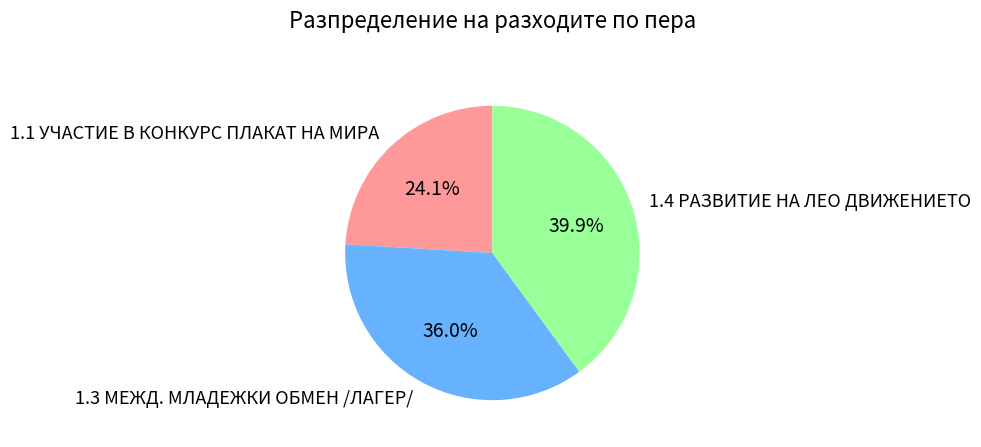

Count the number of slices in the pie.

3